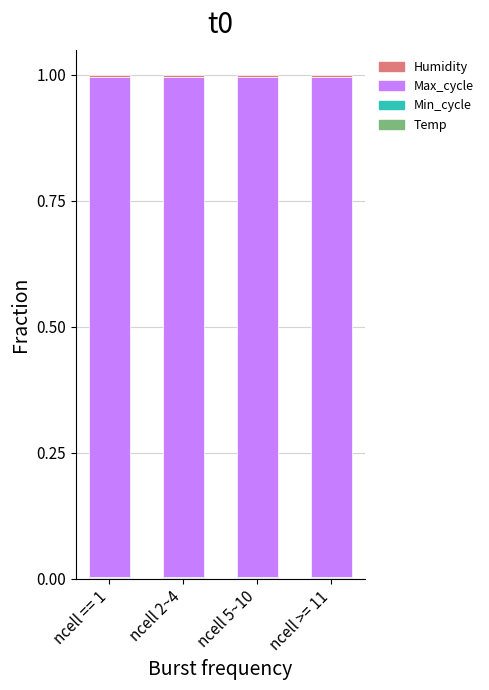

Between ncell == 1 and ncell 2~4, which is larger?

ncell == 1